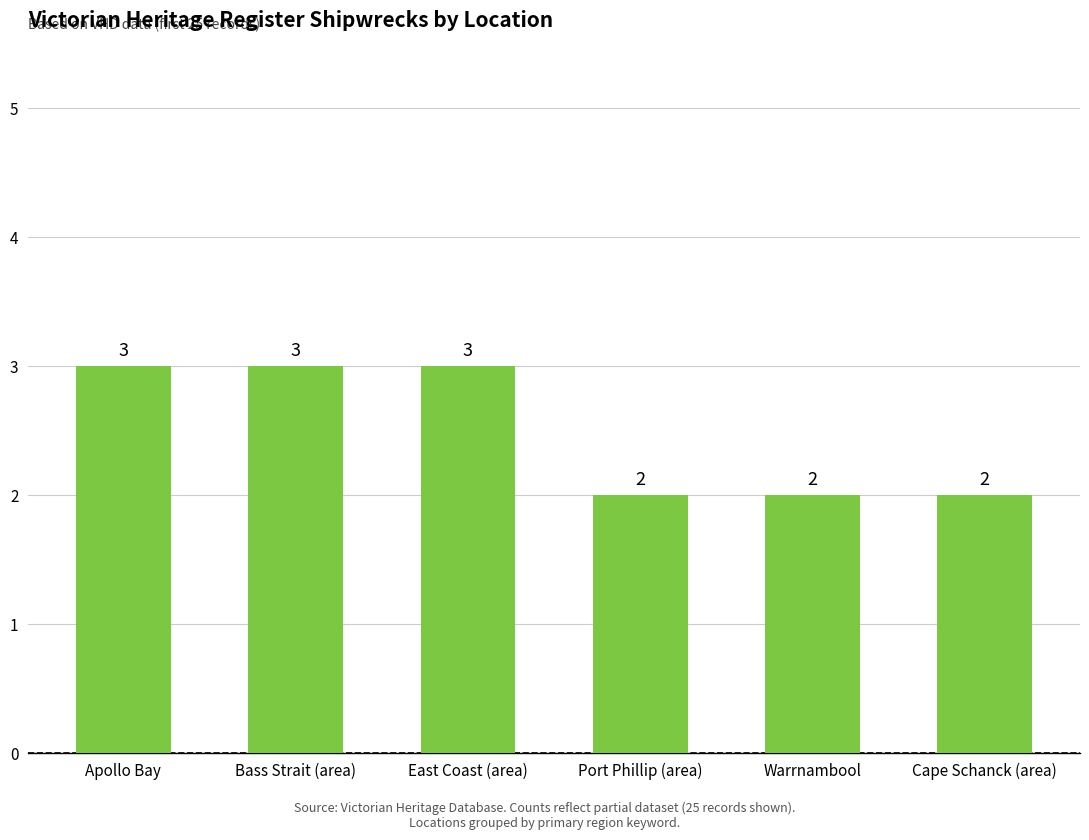

How many values are between 2 and 3?

6